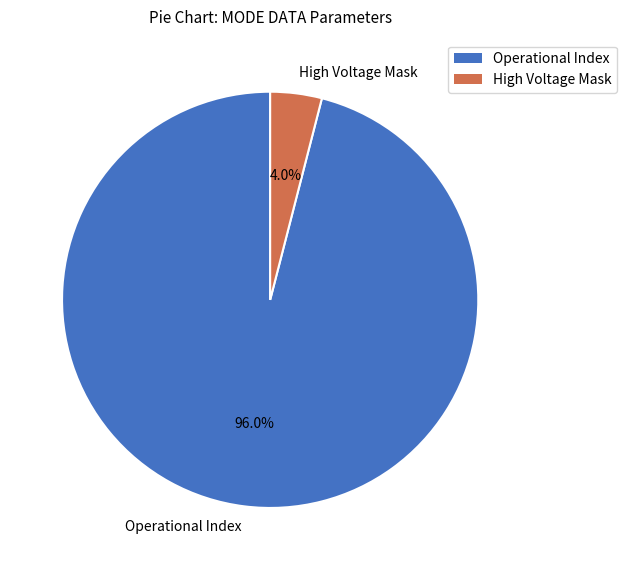

Rank the categories by value from lowest to highest.

High Voltage Mask, Operational Index